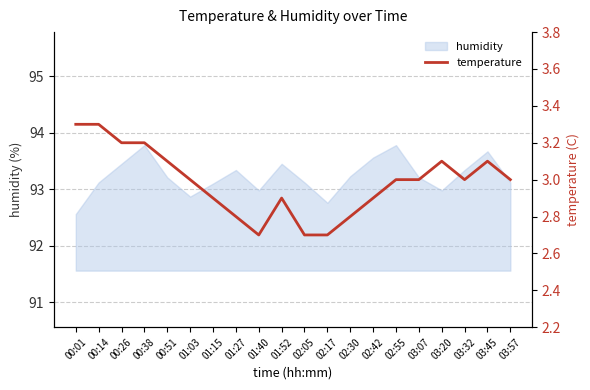

What is the sum of all values?

59.7